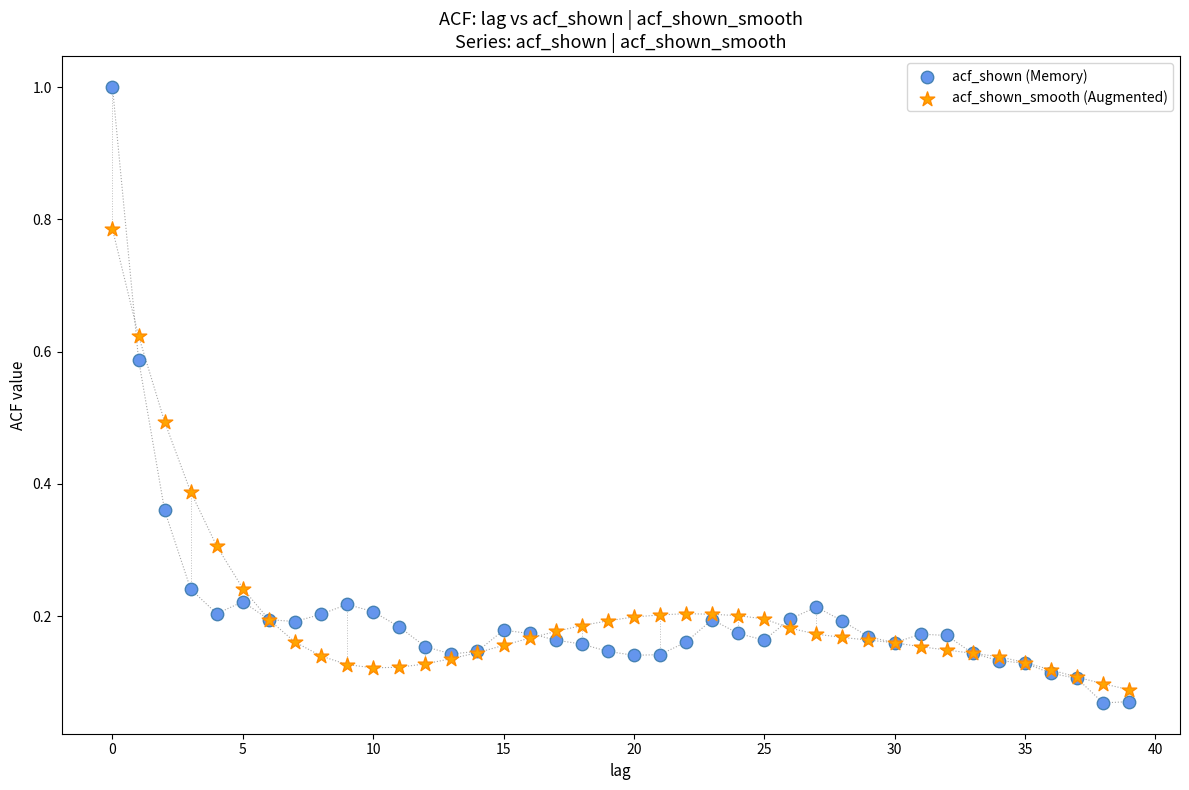

Which series has the widest spread of Y values?

acf_shown (Memory)